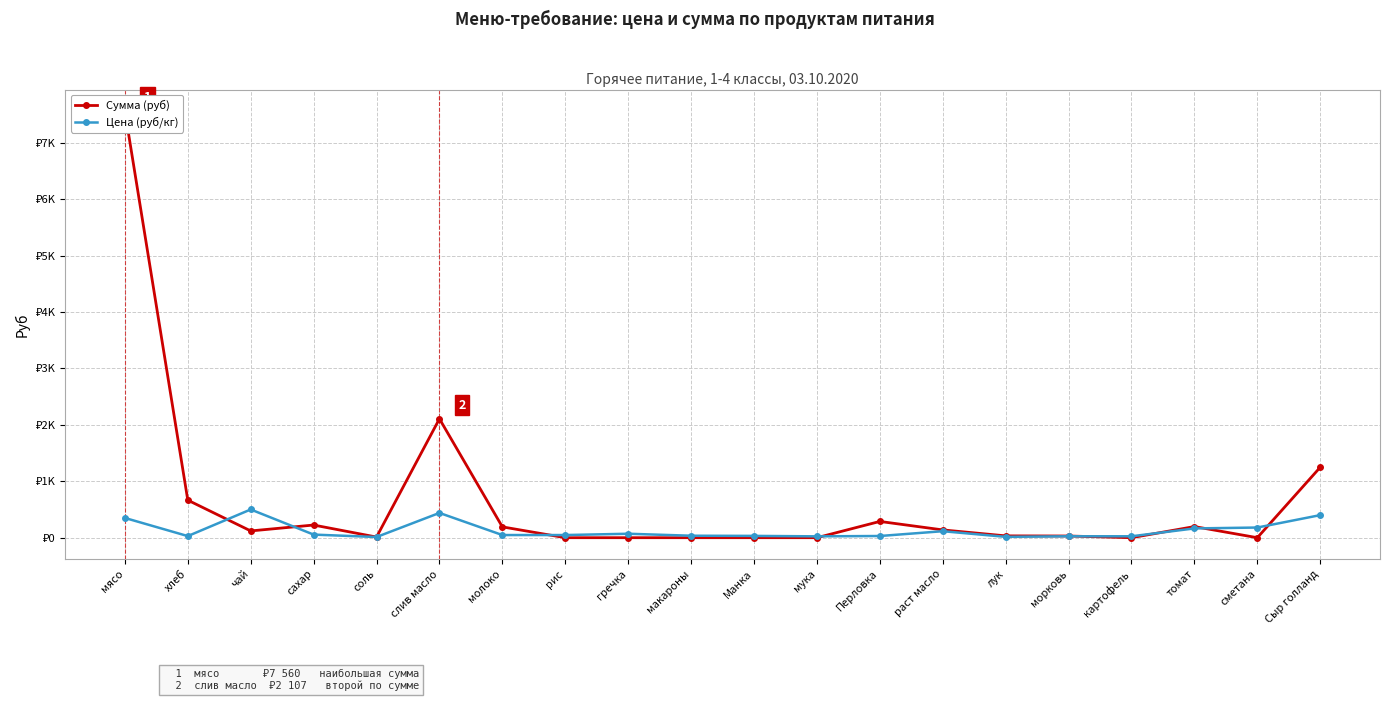

Where do Сумма (руб) and Цена (руб/кг) first cross each other?

хлеб and чай